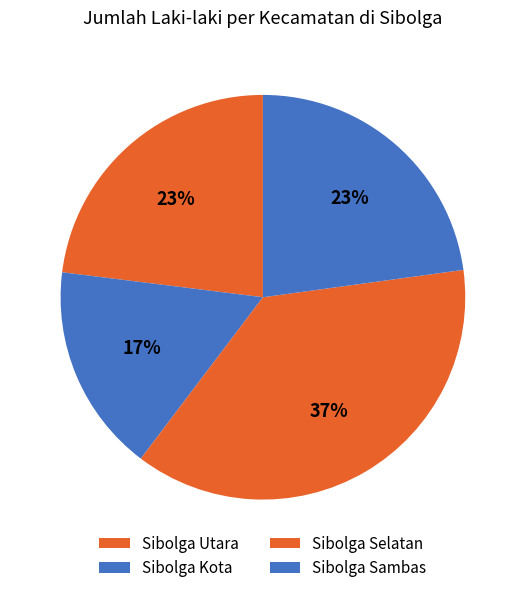

Which slice is the largest?

Sibolga Selatan